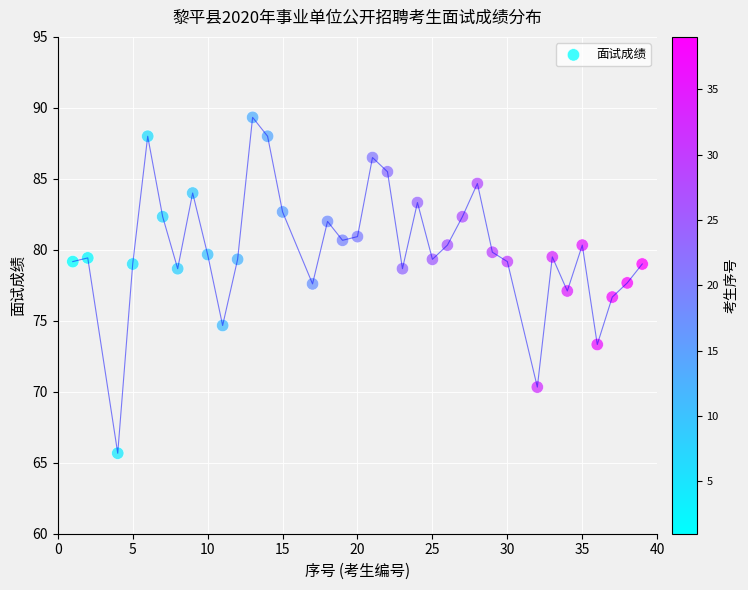

What is the range of Y values (max minus min)?

23.7